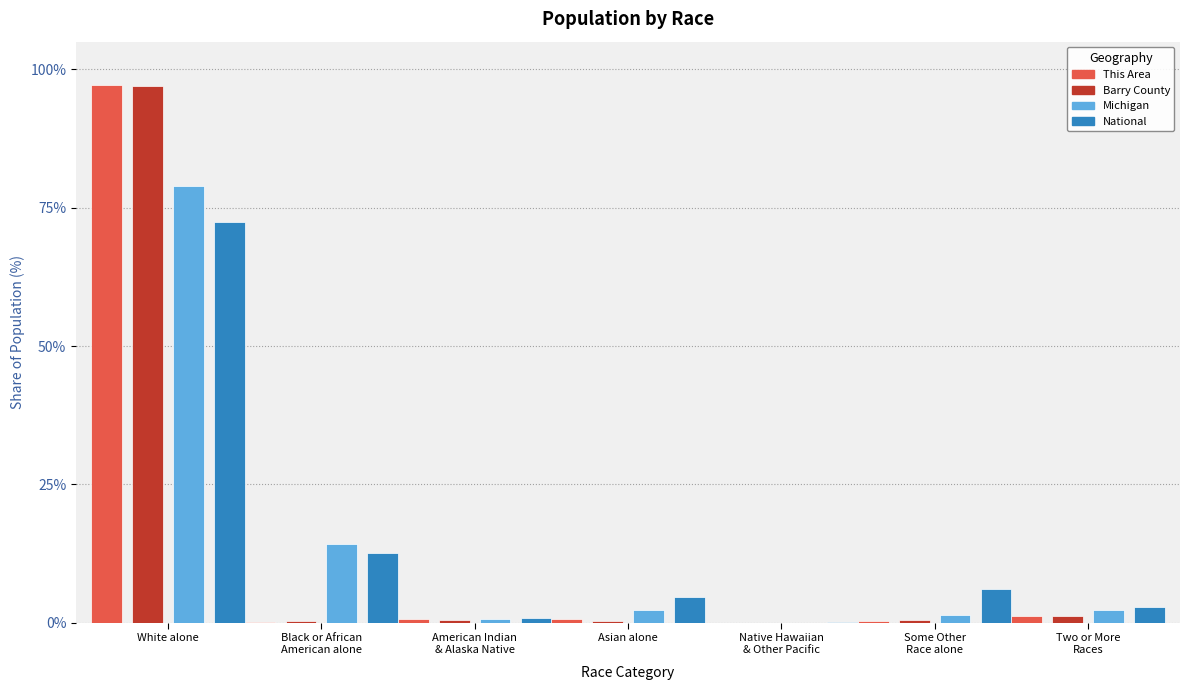

What is the value of the This Area bar at the 1st from the left?

97.1